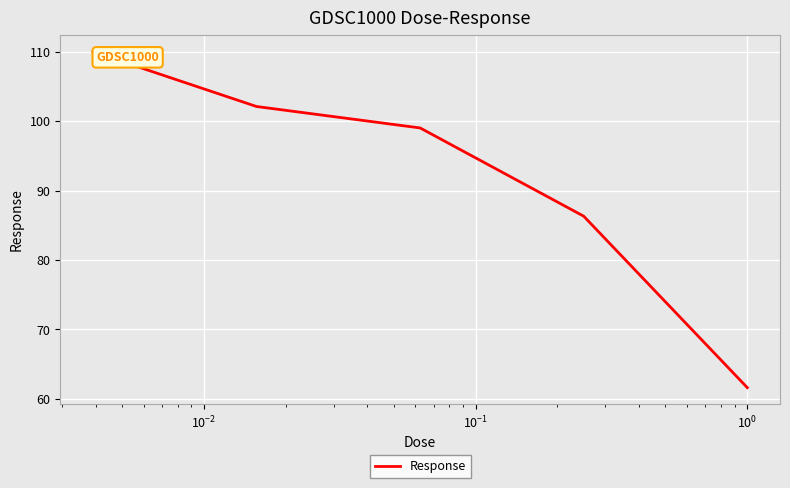

What is the average value?

91.8